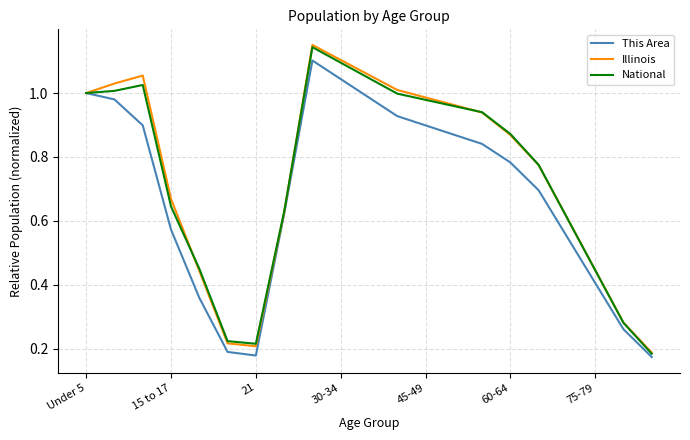

Which series has the largest range (max minus min)?

Illinois